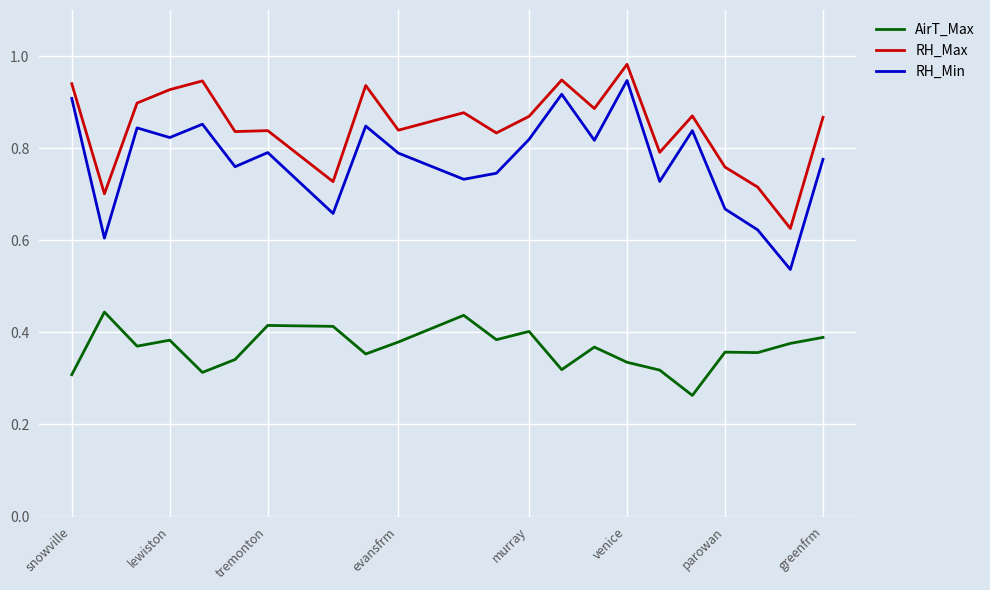

True or false: RH_Max and AirT_Max cross at least once.

False